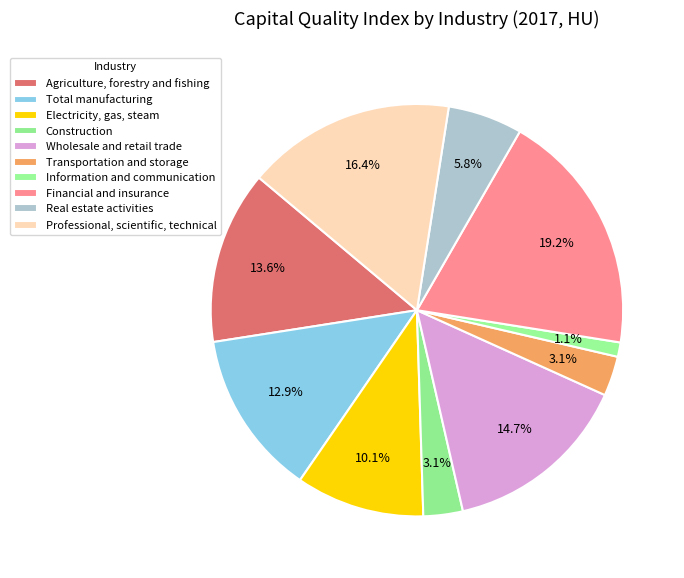

How many segments does this pie chart have?

10